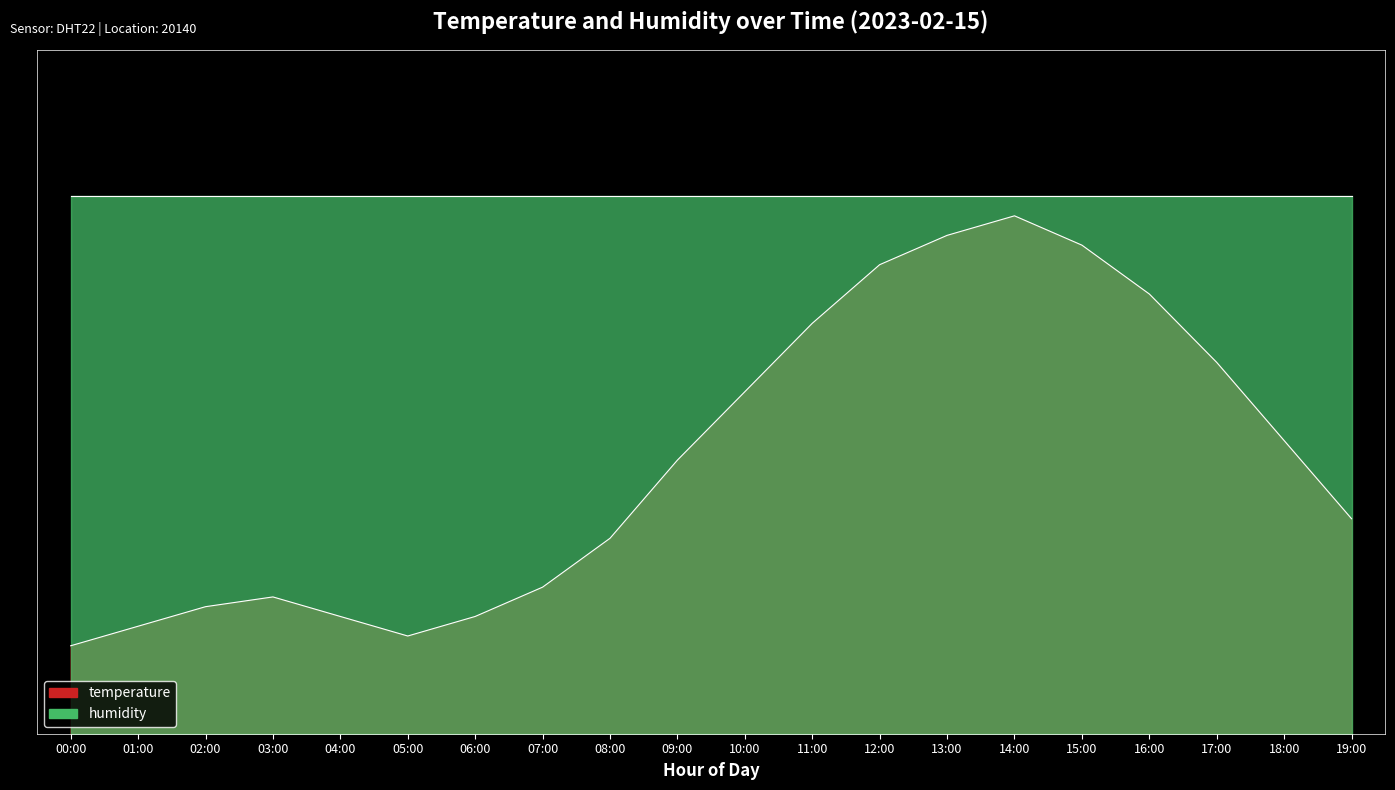

True or false: the data shows 1.6 at 01:00.

False